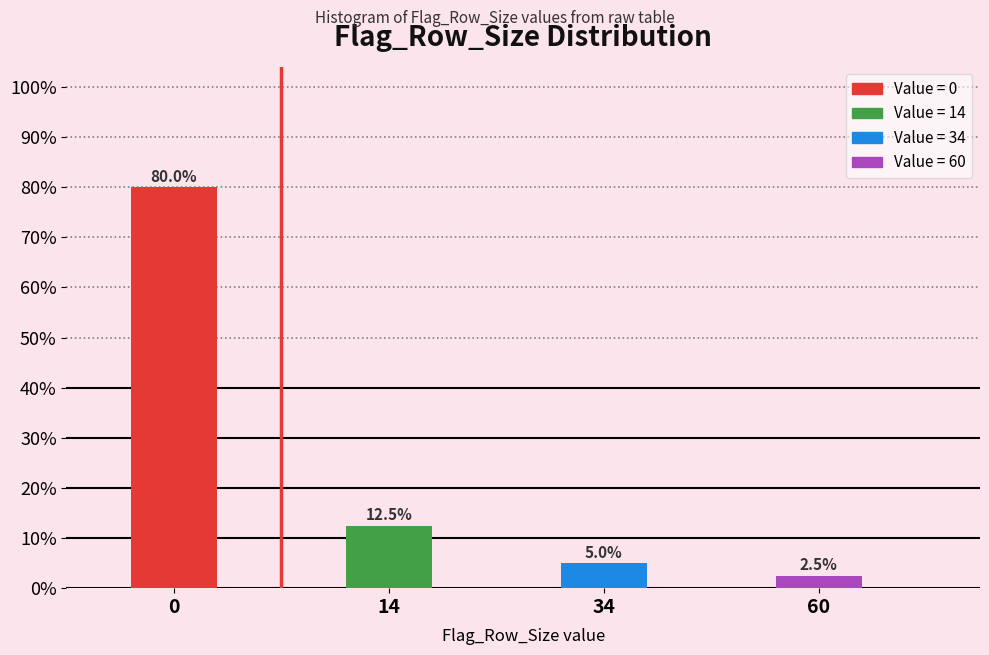

Reading left to right, what are all the values shown in this chart?

80.0	12.5	5.0	2.5